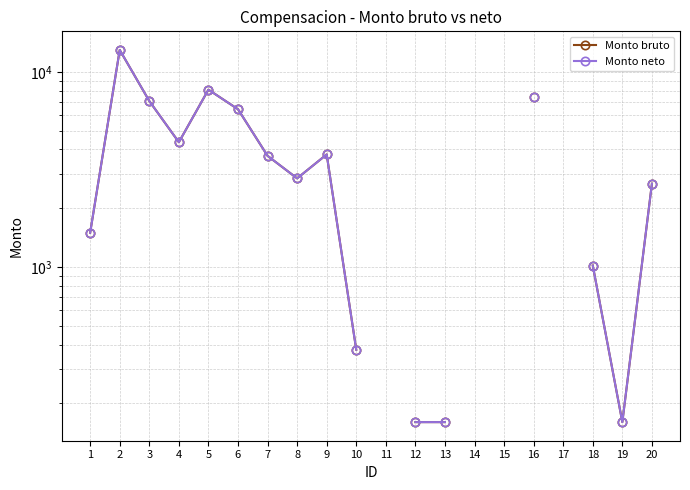

At which label is Monto bruto closest to 6558?

6